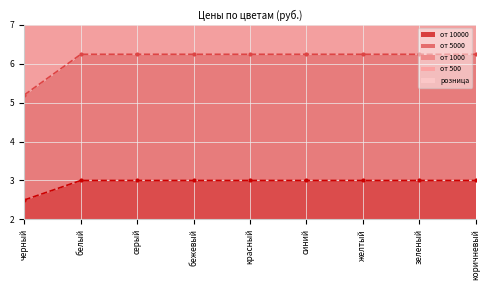

What position from the left is серый?

3